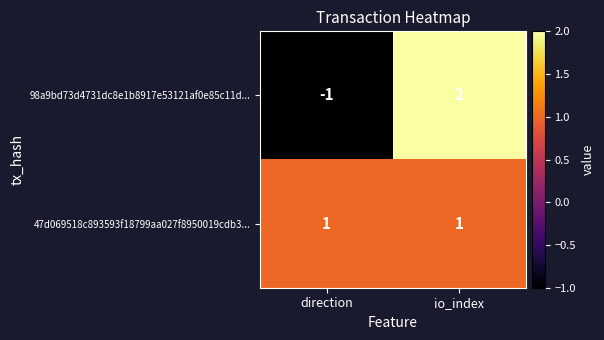

How many data points does each series have?

2